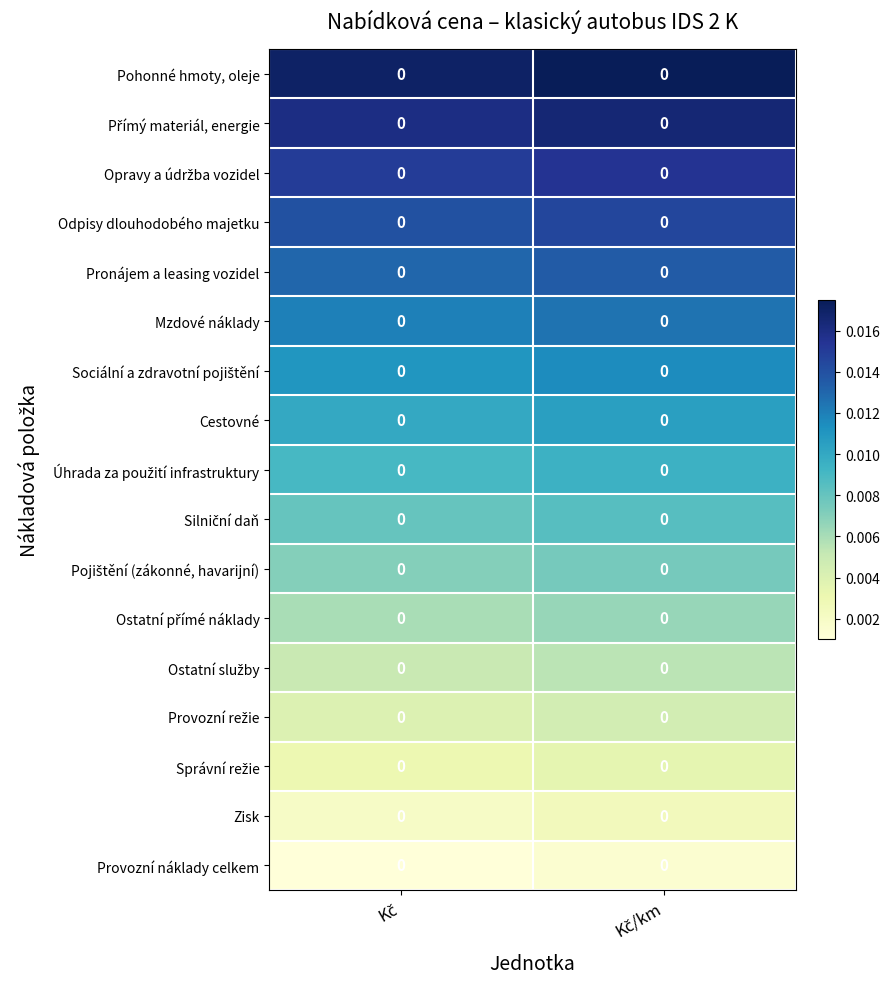

Between Kč/km and Kč, which is larger?

Kč/km